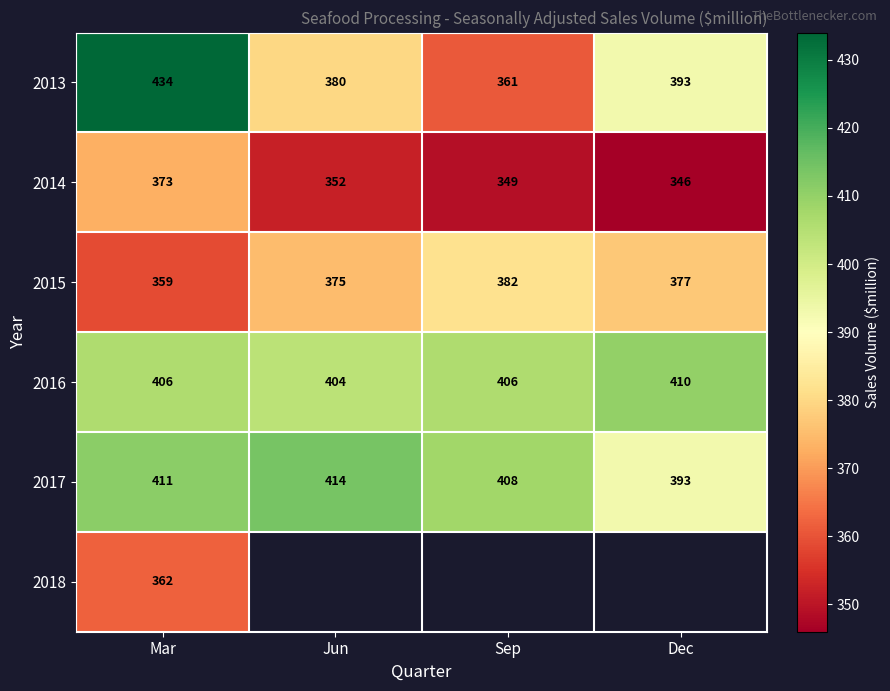

Is it true that 2017 equals 90.6 at Dec?

False